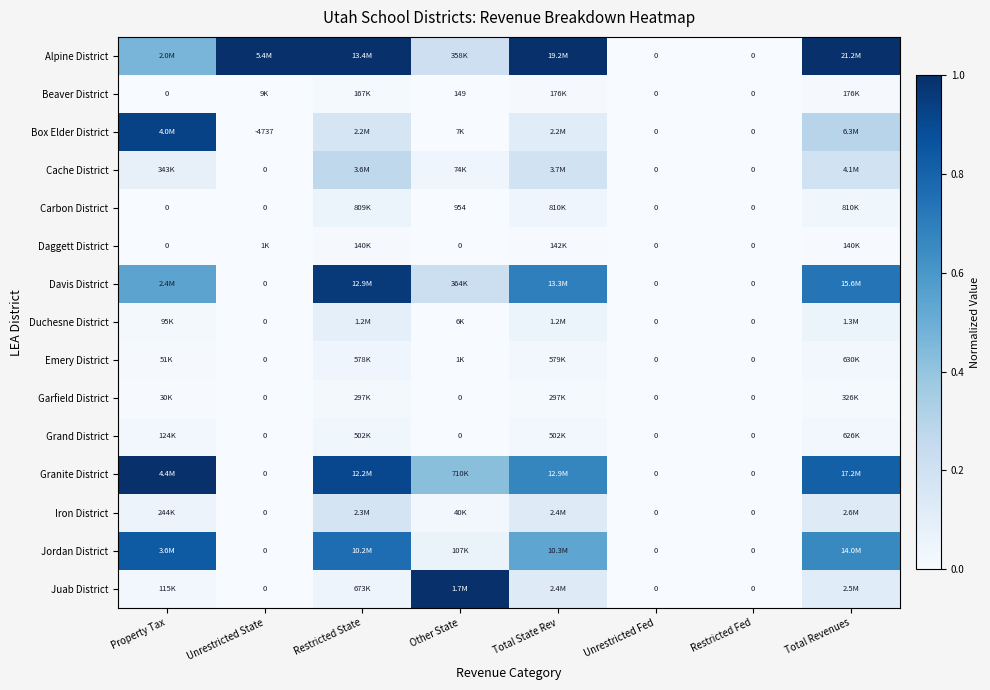

Where is Grand District nearest to the value 0?

Unrestricted State